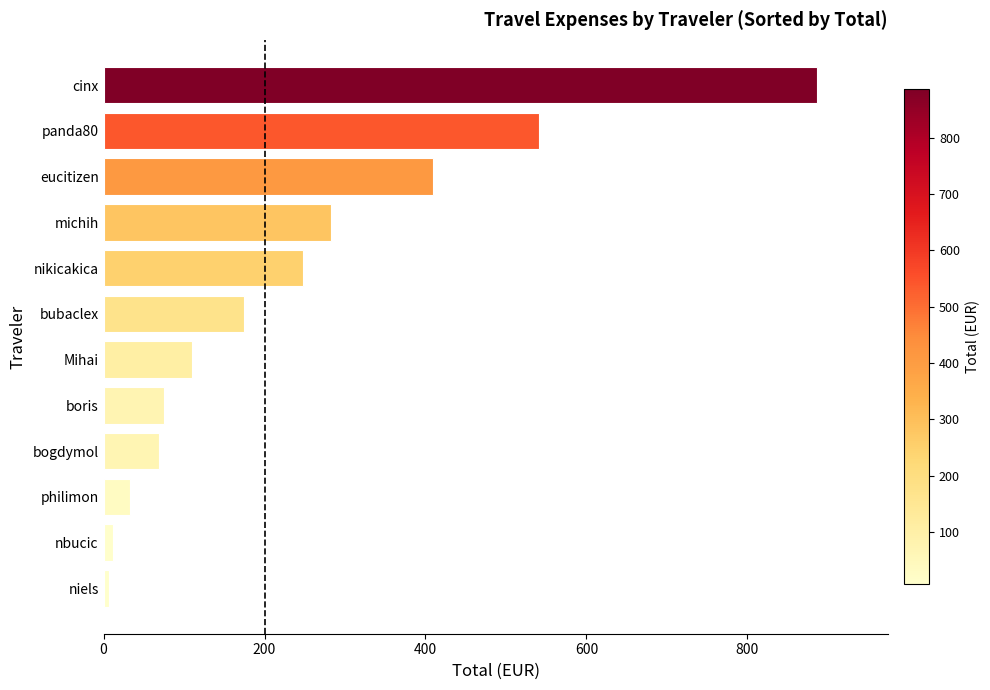

Reading bottom to top, extract all data points from this chart.

niels=6.9	nbucic=11.5	philimon=32.8	bogdymol=69.3	boris=75.0	Mihai=109.6	bubaclex=174.8	nikicakica=247.5	michih=282.9	eucitizen=408.8	panda80=541.2	cinx=886.0